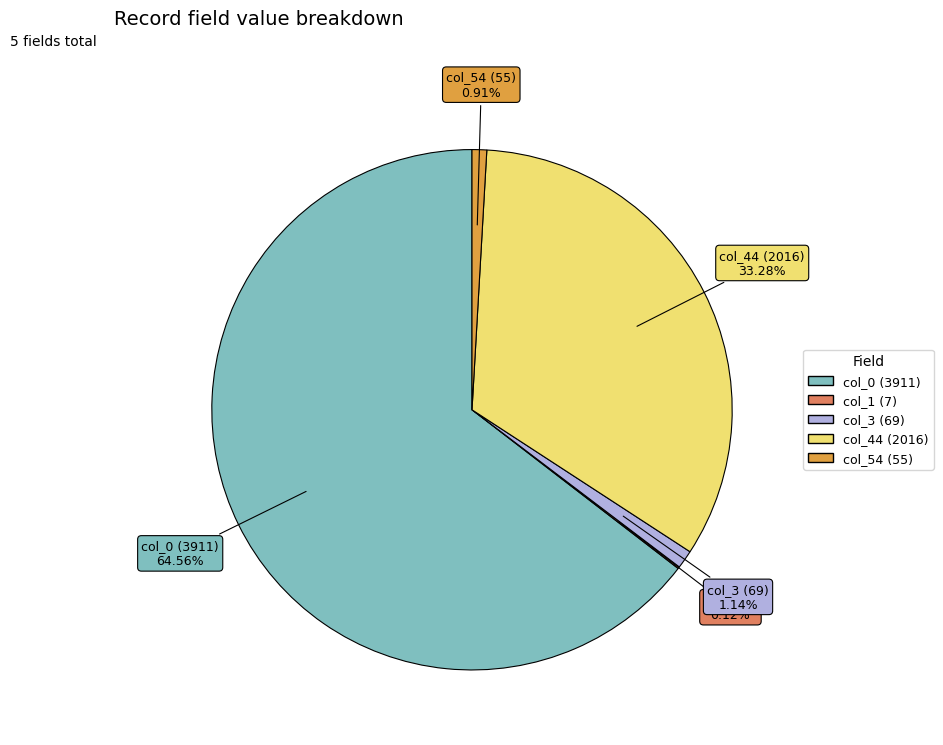

To the nearest percent, what is the average slice percentage?

20%